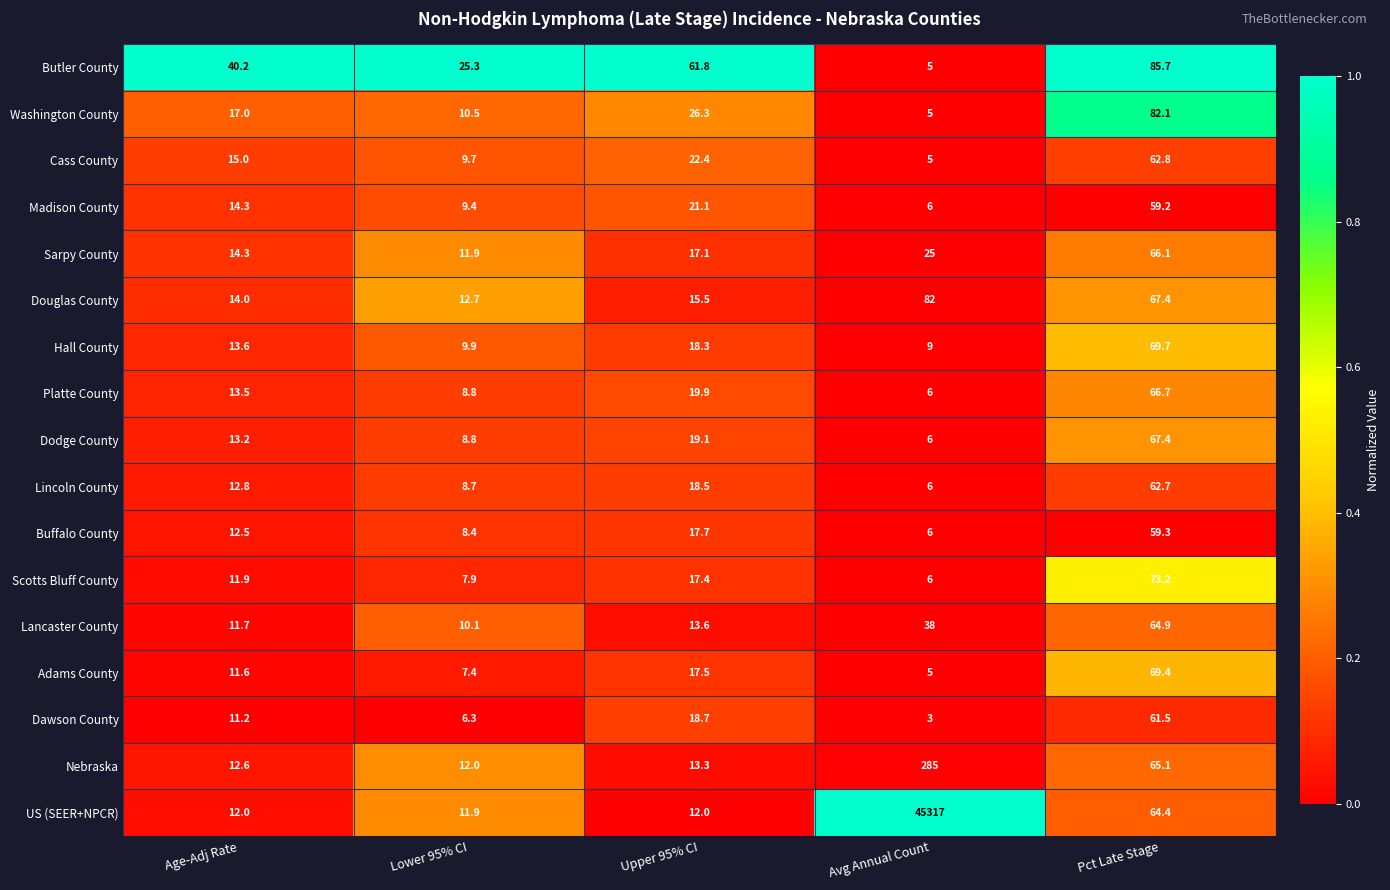

What is the difference between the highest and lowest values at Avg Annual Count?

45314.0